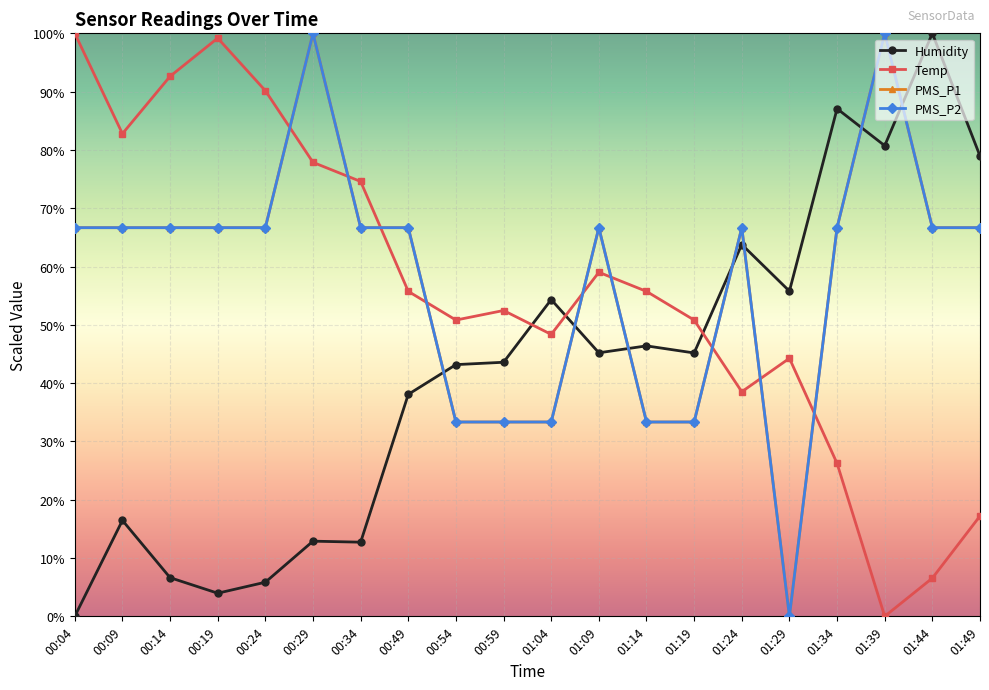

Does the chart have visible grid lines?

Yes